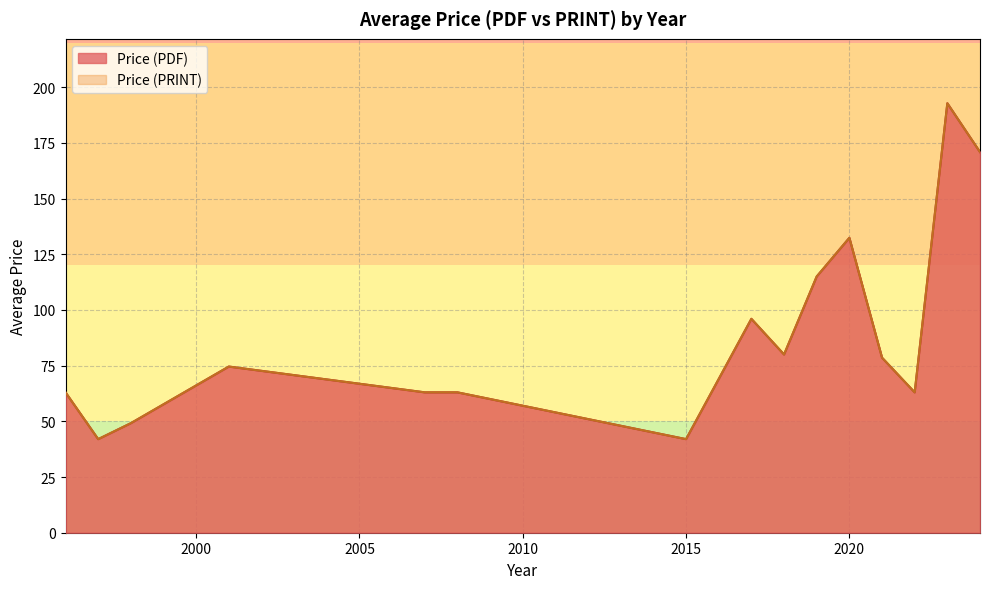

At which label does Price (PRINT) first exceed 80?

2024